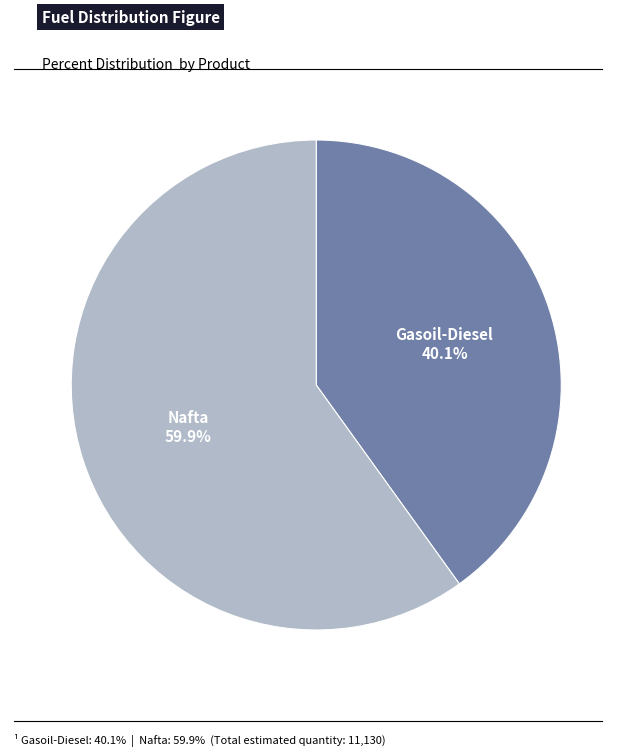

Which category has the biggest portion of the pie?

Nafta